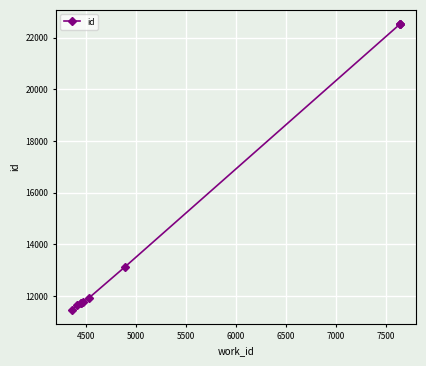

Is this an area chart (filled region under the line)?

No